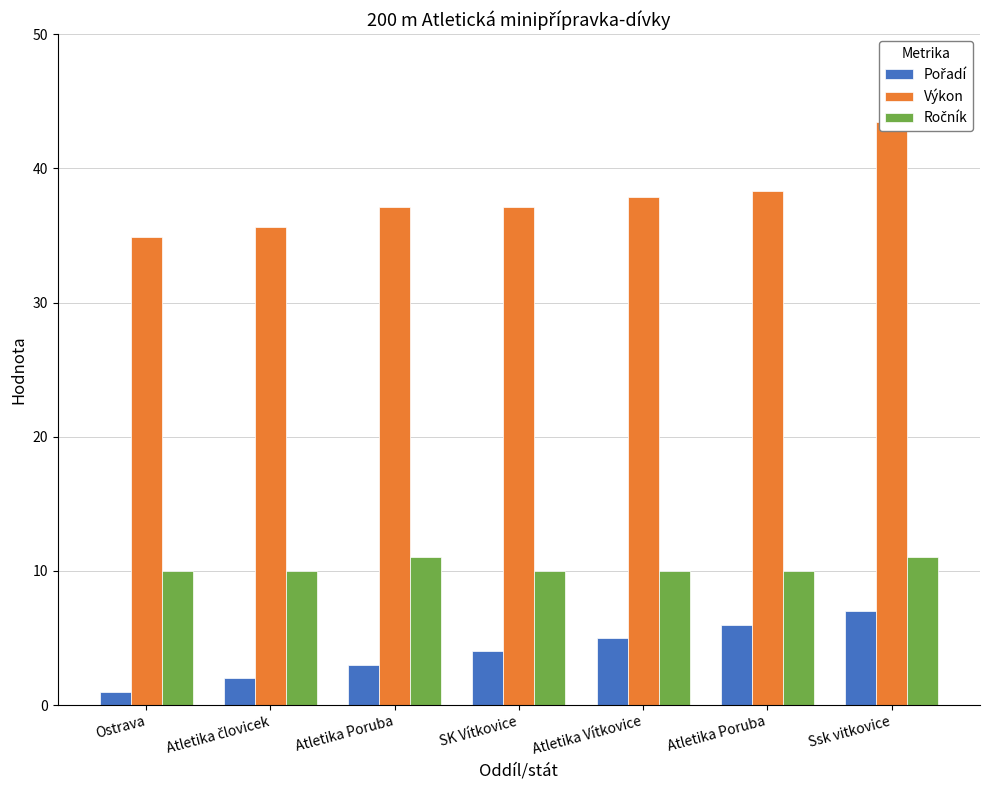

How many data points in Ročník are above 10?

2